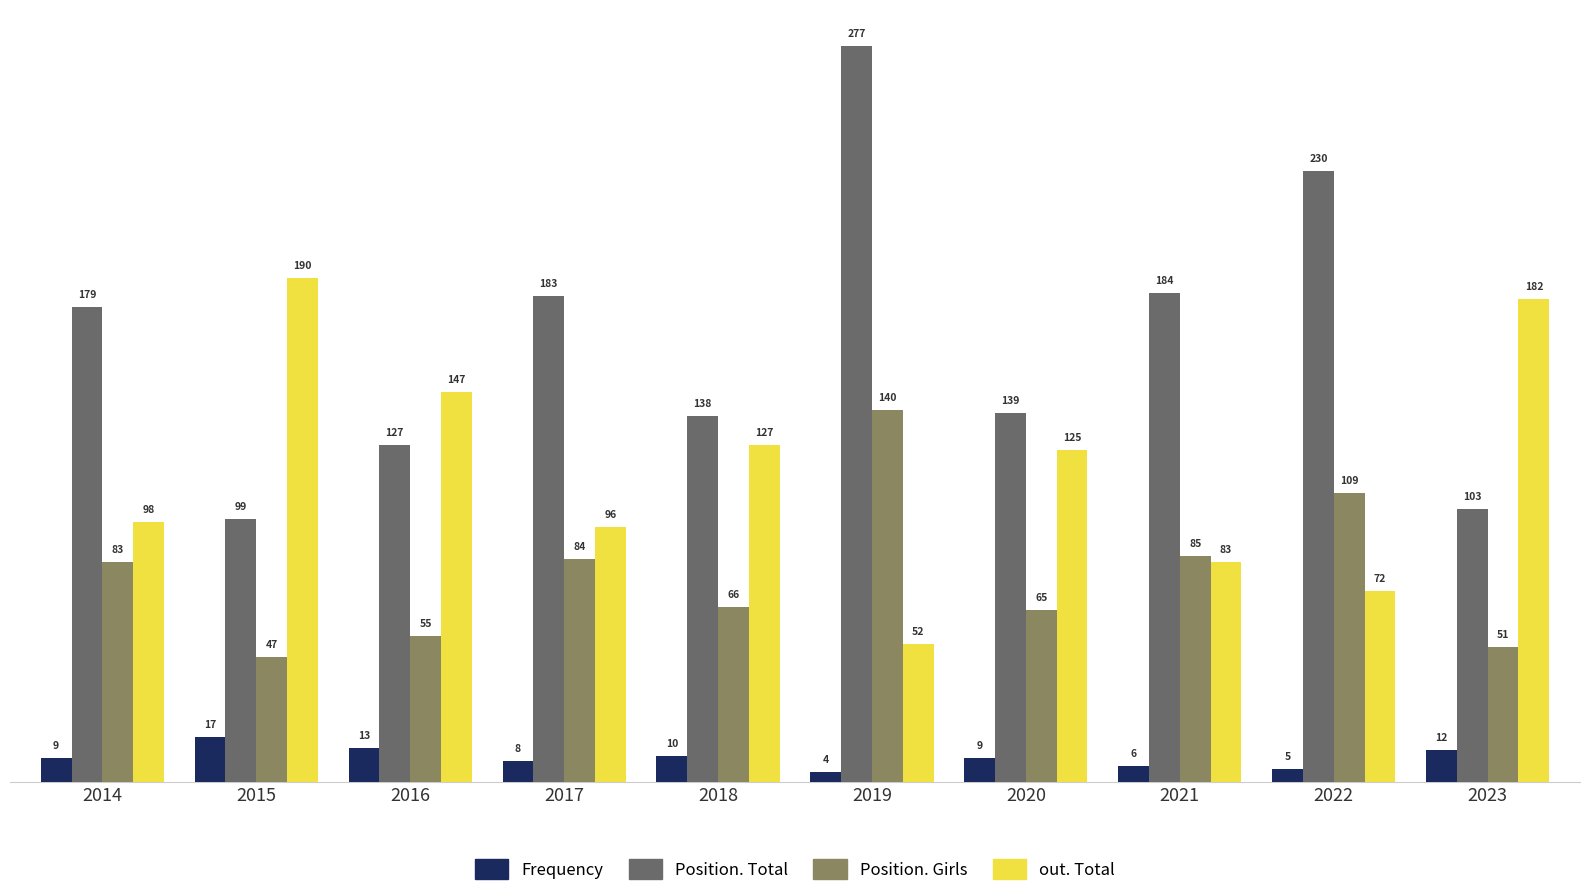

What is the difference between the second highest and second lowest values in the Position. Total series?

127